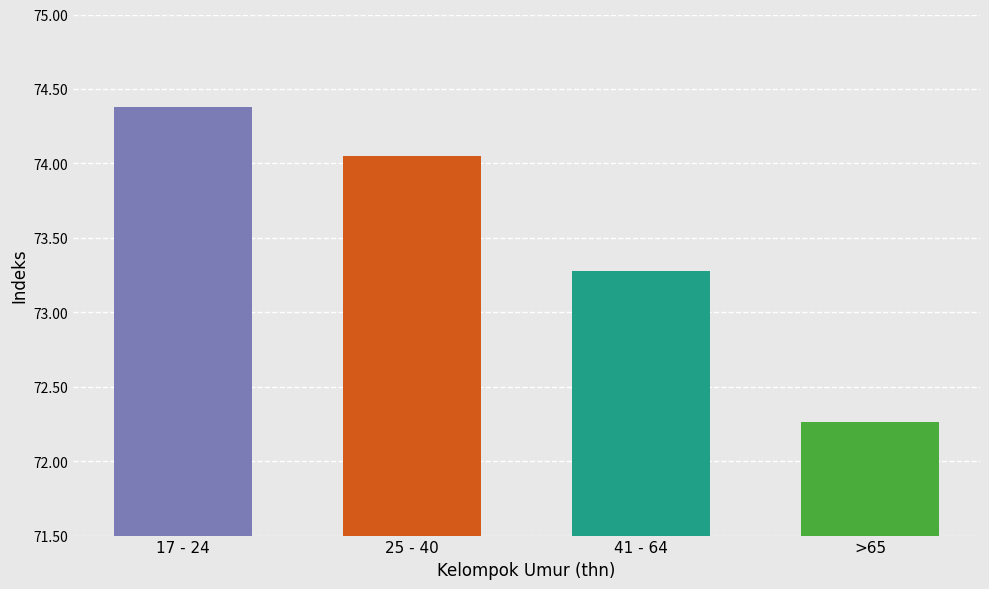

What is the label of the 3rd bar from the right?

25 - 40